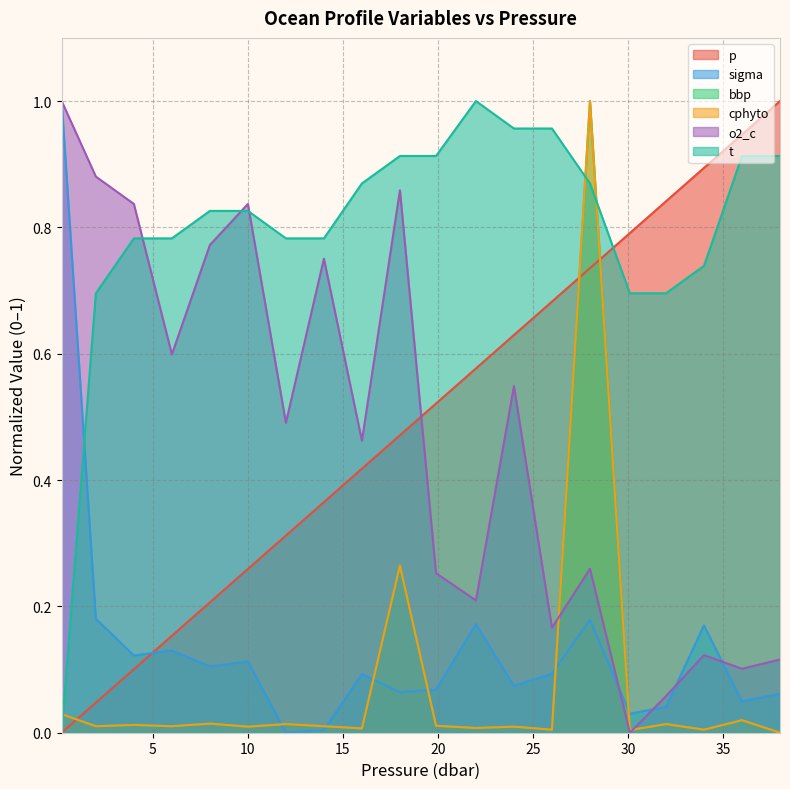

What are all the series names shown in the legend?

p, sigma, bbp, cphyto, o2_c, t